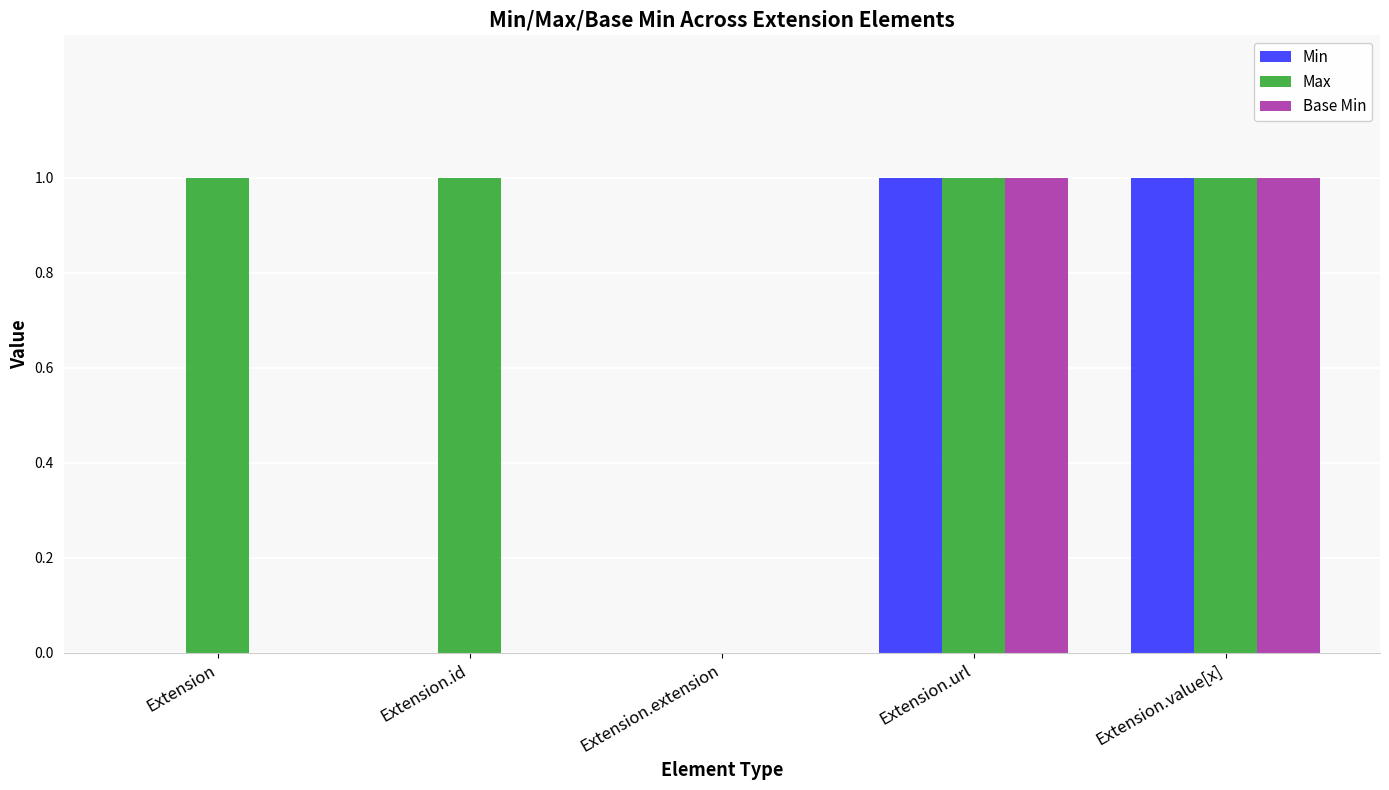

How many series are shown in this chart?

3